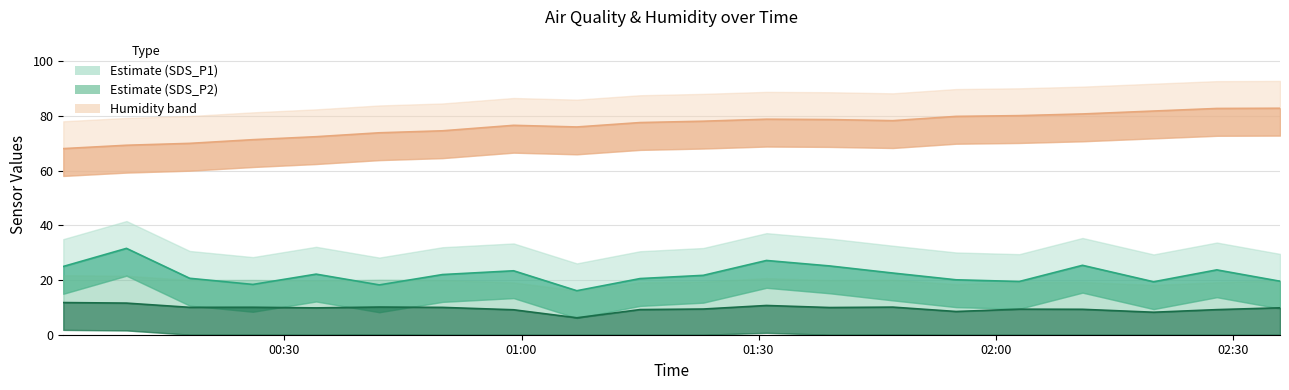

What is the greatest value displayed?

82.9